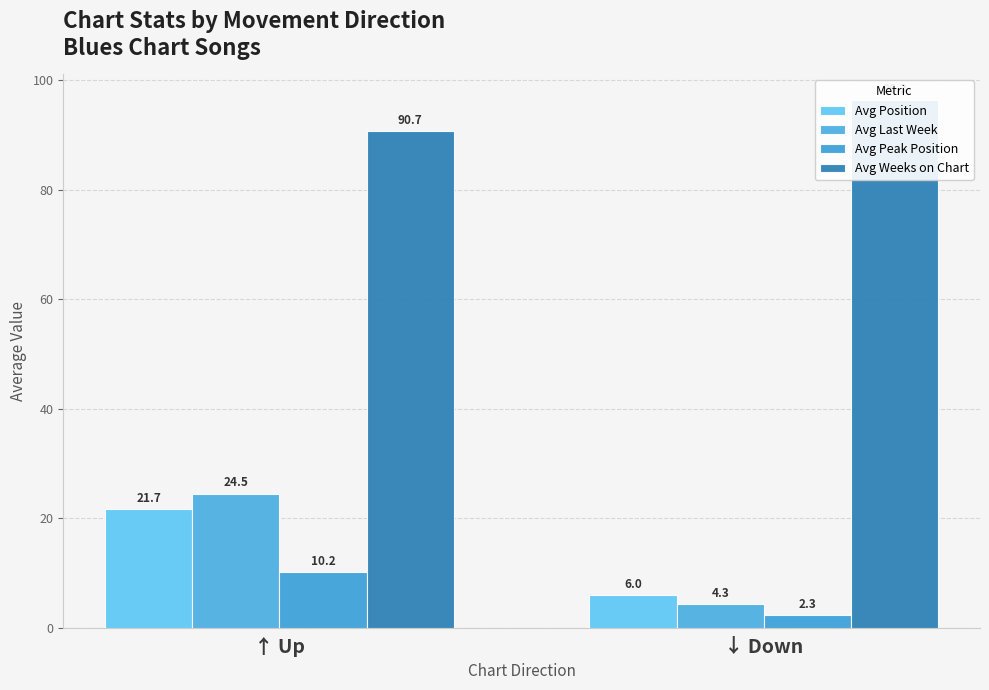

Reading left to right, transcribe all the data shown in this chart.

Avg Position: 21.7	6.0
Avg Last Week: 24.5	4.3
Avg Peak Position: 10.2	2.3
Avg Weeks on Chart: 90.7	96.3